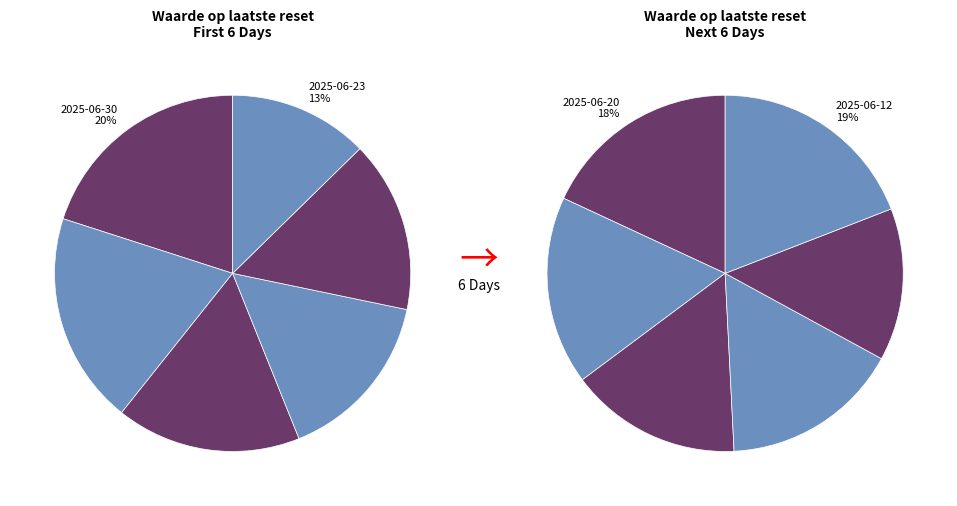

Is it true that 2025-06-26 is 25% of the pie?

False